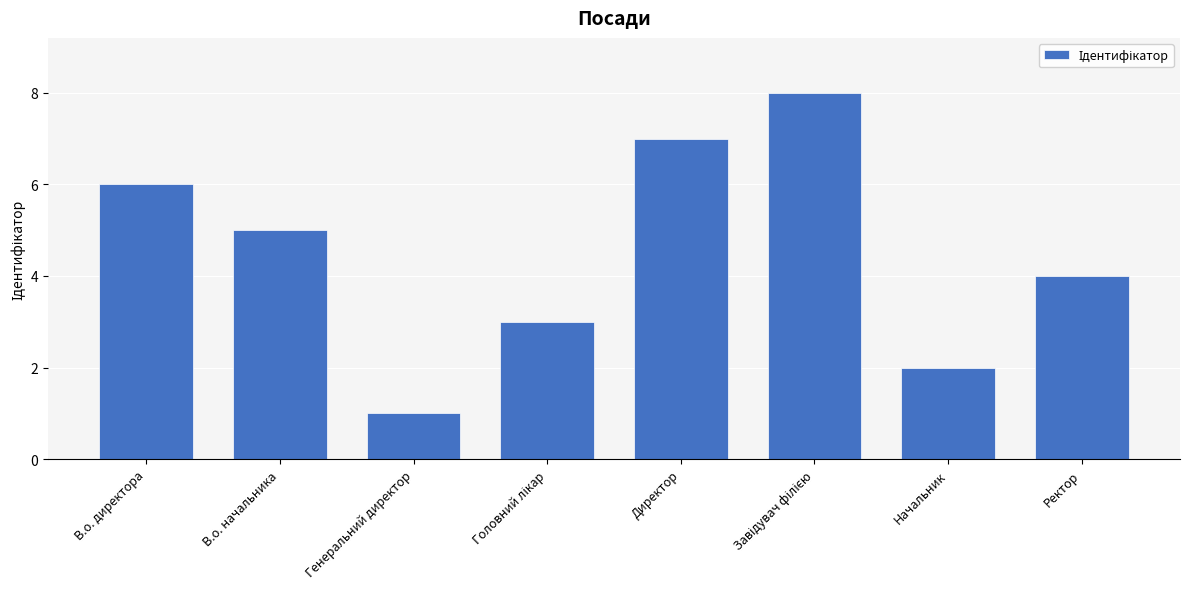

What position from the right is В.о. директора?

8